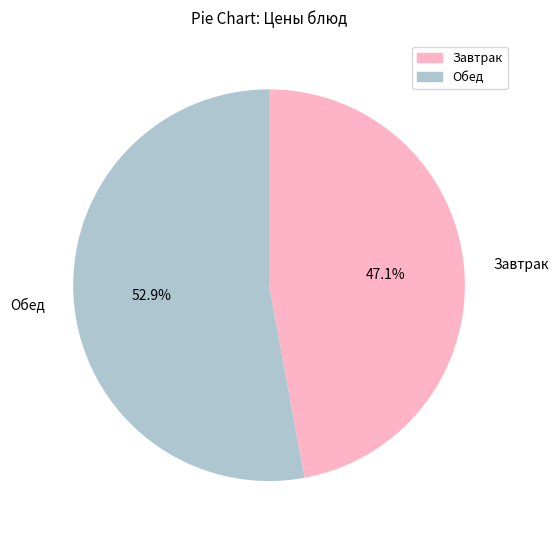

To the nearest percent, what is the difference between the largest and smallest slice percentages?

6%